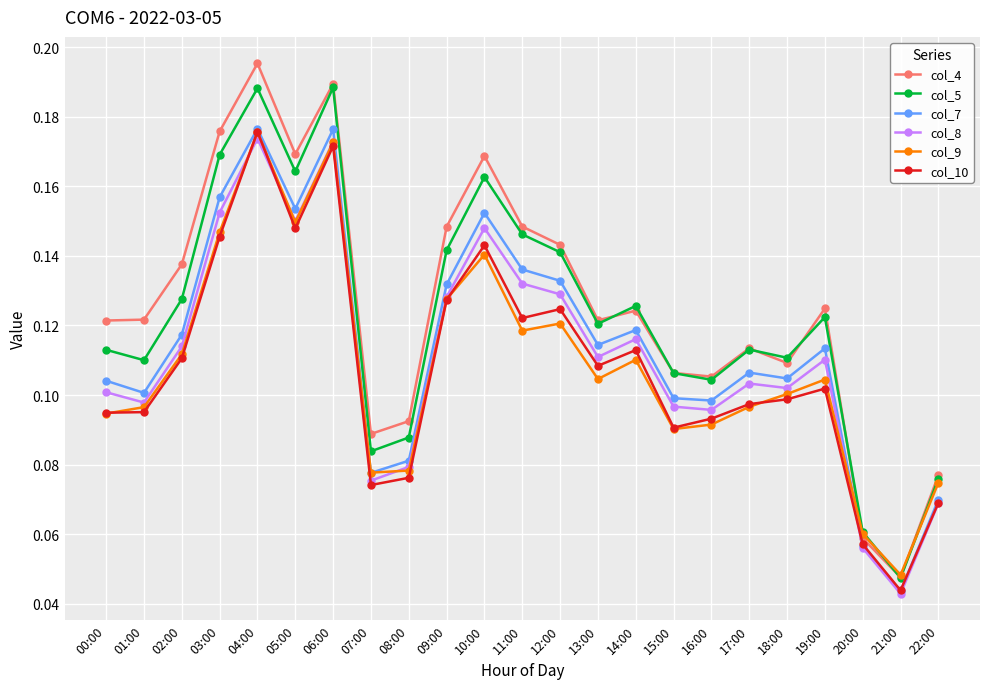

Which series changed the most between 12:00 and 18:00?

col_4